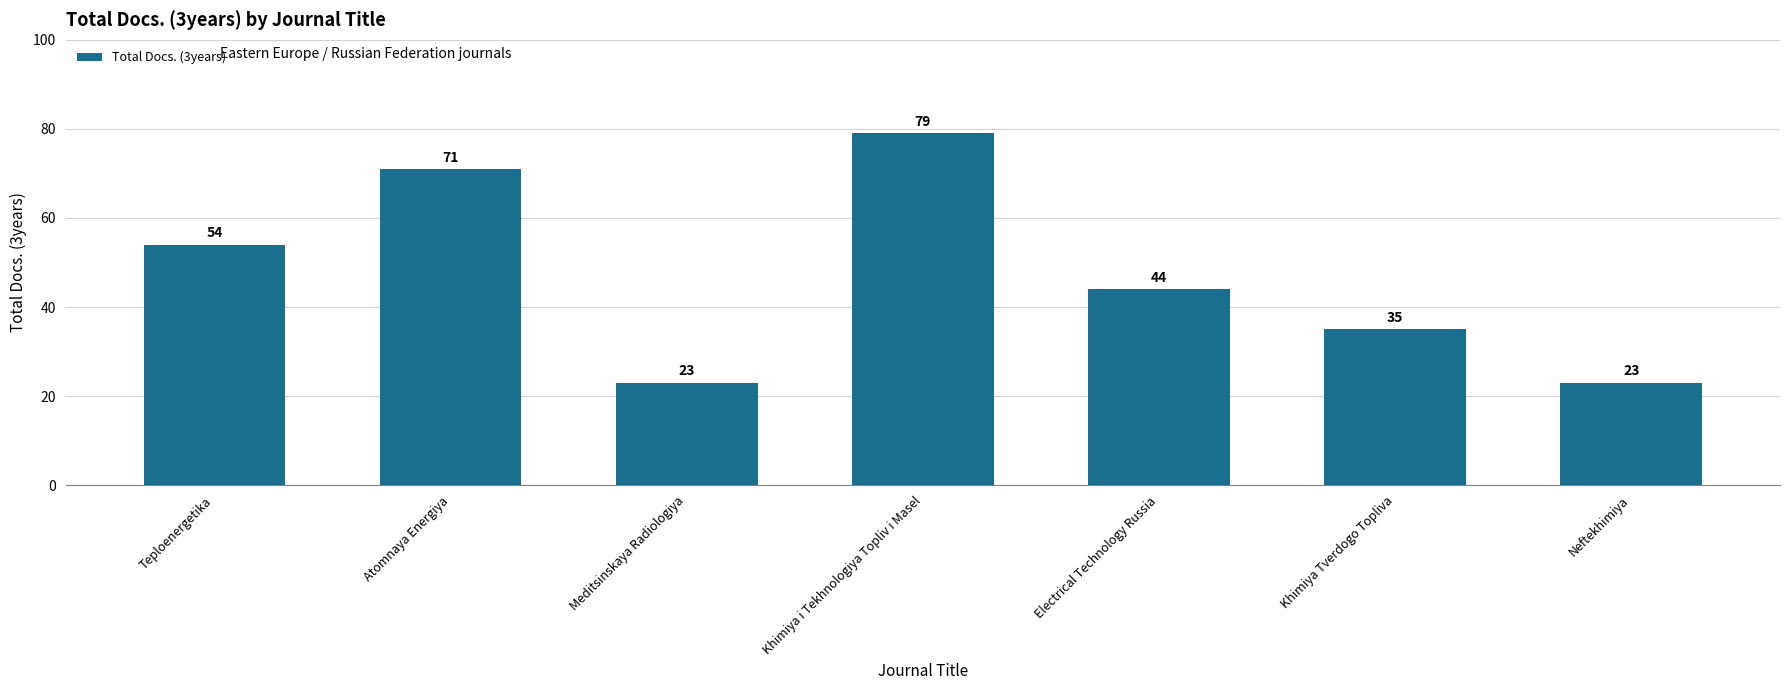

What position from the left is Electrical Technology Russia?

5